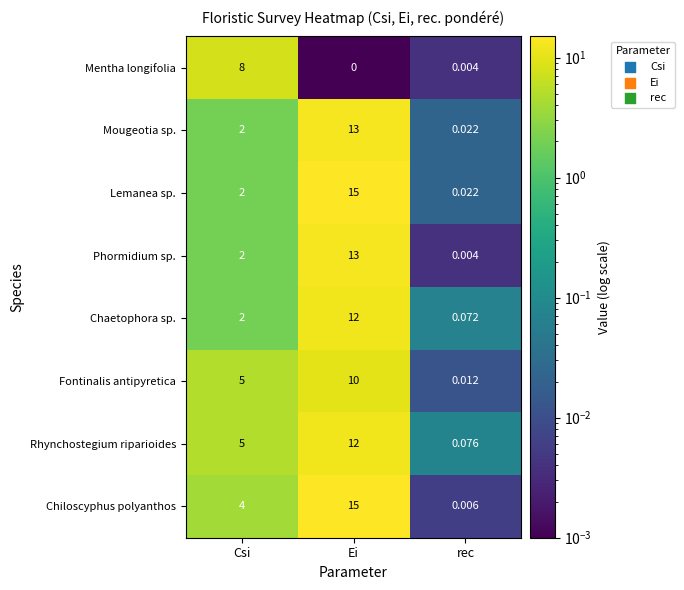

Which label corresponds to the smallest value in the chart?

Ei